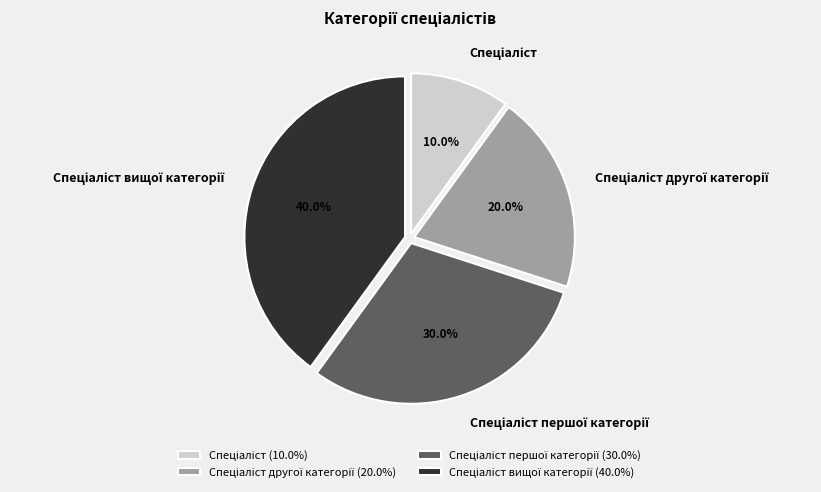

Does any single category account for the majority?

No